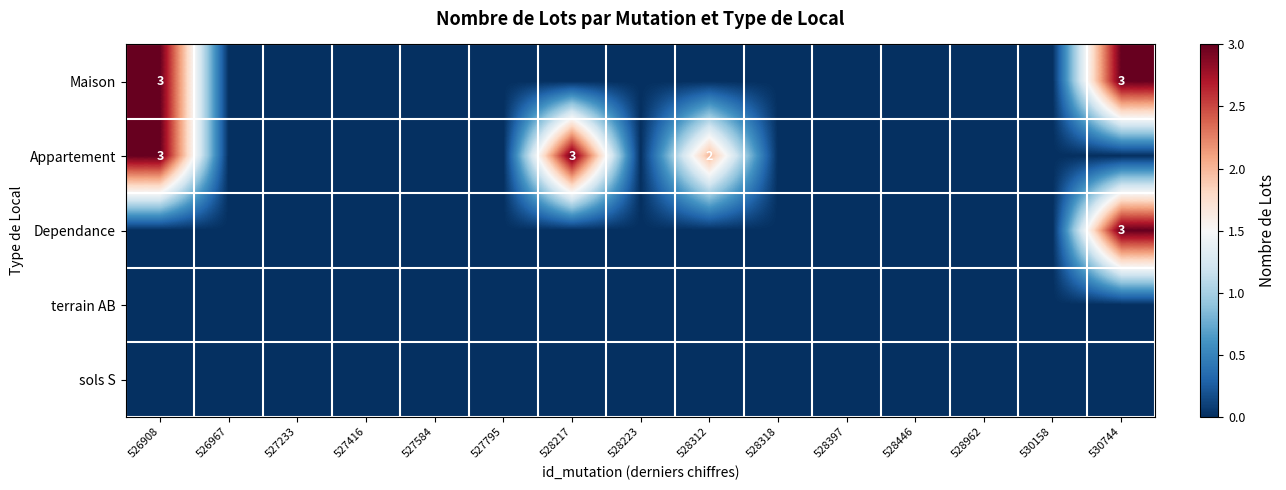

What is the spread (max minus min) of values at 530744?

3